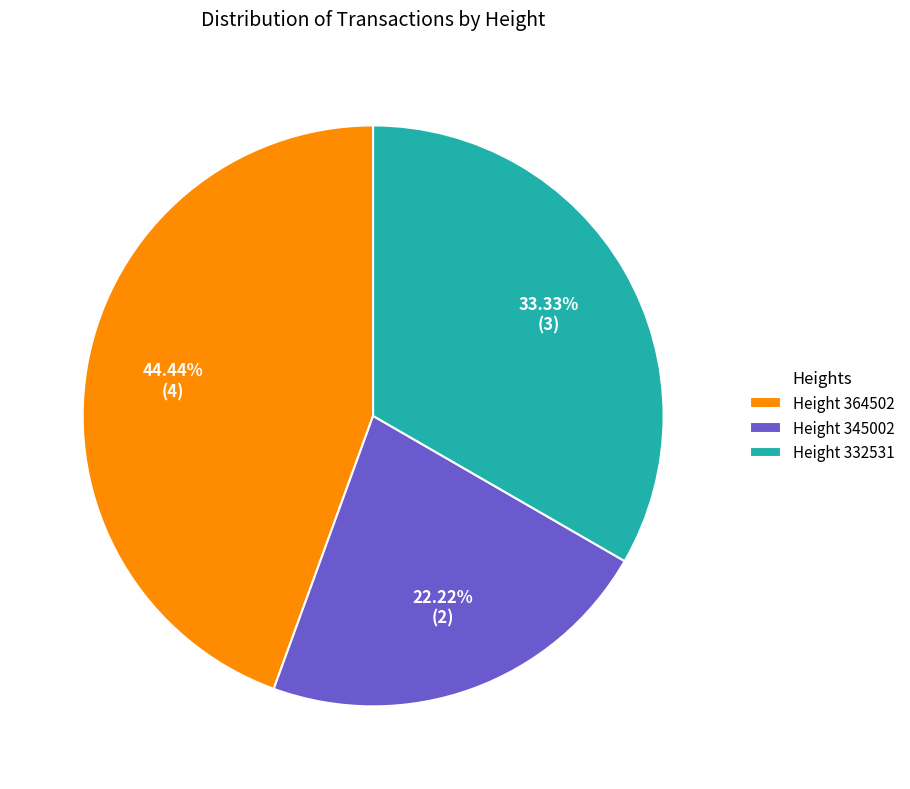

How many segments does this pie chart have?

3